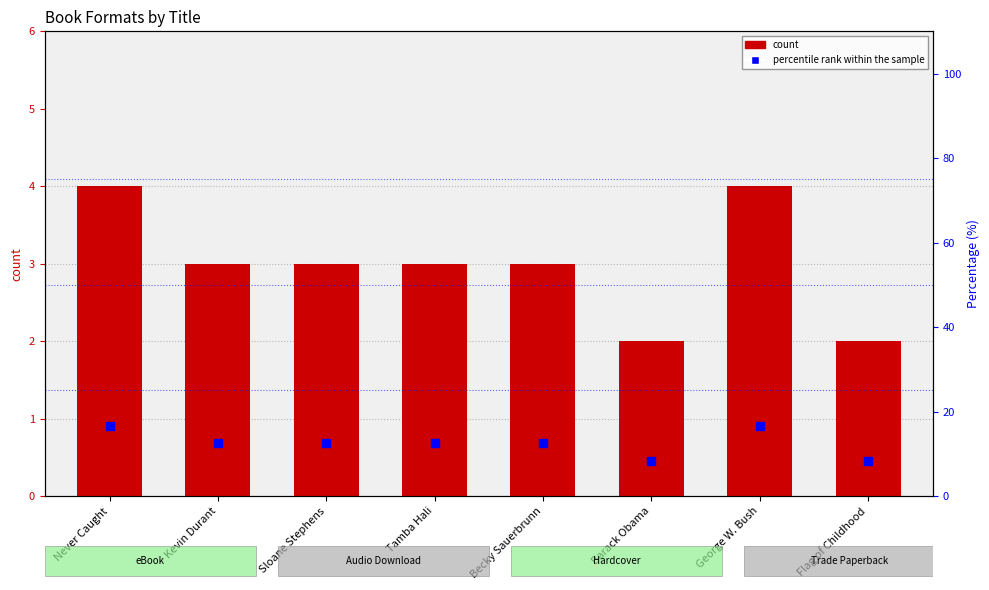

Which series has the largest Y range (max minus min)?

percentile rank within the sample